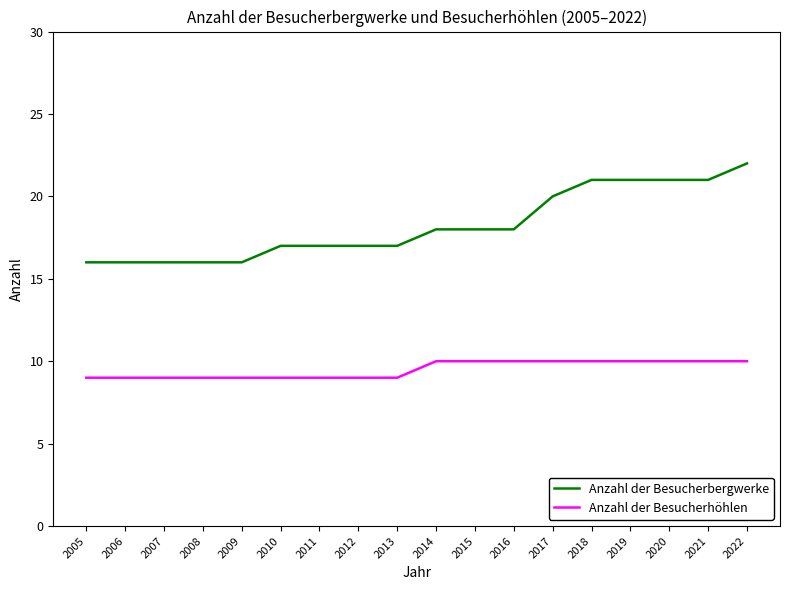

Which series changed the most between 2013 and 2017?

Anzahl der Besucherbergwerke